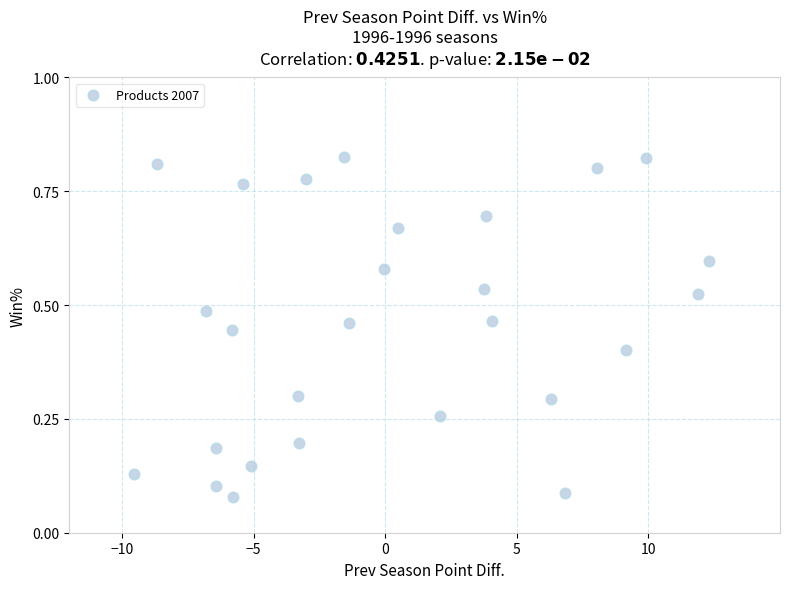

What is the range of X values (max minus min)?

21.8